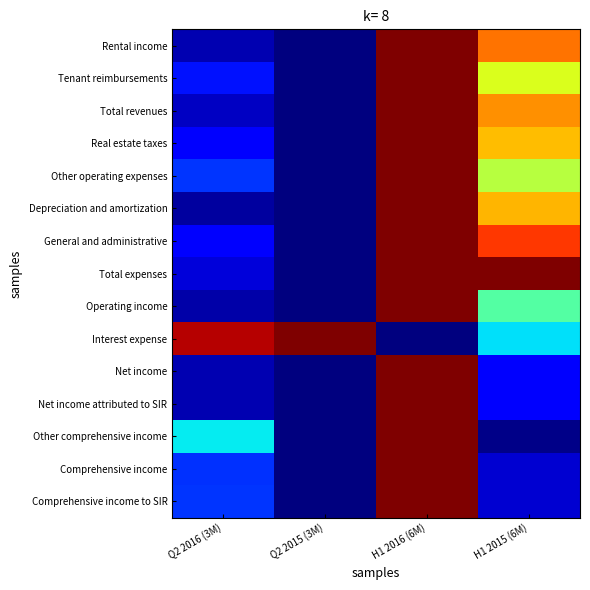

Which label corresponds to the smallest value in the chart?

Q2 2015 (3M)